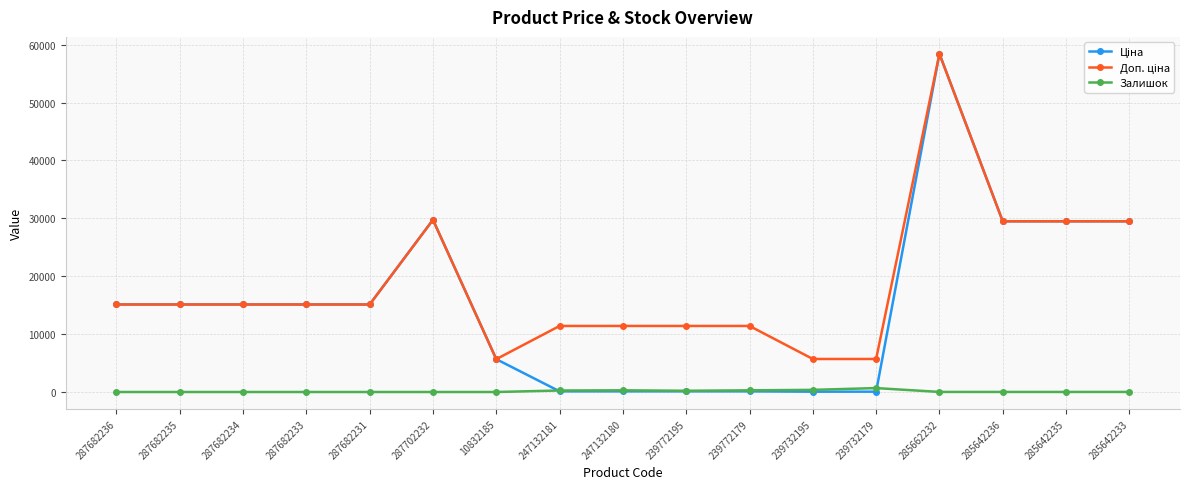

At which category does the chart reach its peak across all series?

285662232